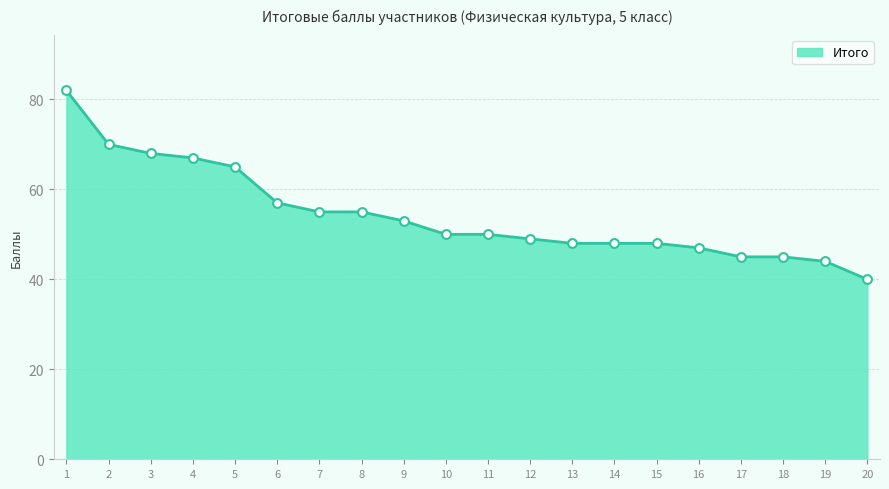

Which has a higher value, 16 or 3?

3